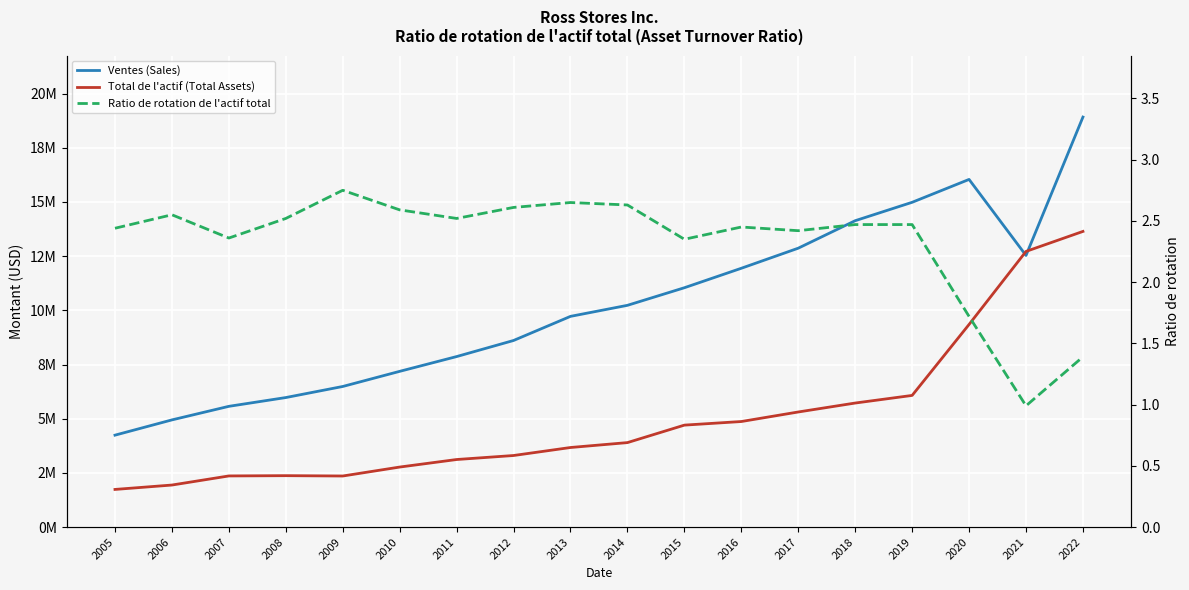

Reading left to right, extract all data points from this chart.

Ventes (Sales): 4239990.0	4944179.0	5570210.0	5975212.0	6486139.0	7184213.0	7866100.0	8608291.0	9721065.0	10230353.0	11041677.0	11939999.0	12866757.0	14134732.0	14983541.0	16039073.0	12531565.0	18916244.0
Total de l'actif (Total Assets): 1735999.0	1938738.0	2358591.0	2371322.0	2355511.0	2768633.0	3116204.0	3301209.0	3670561.0	3896797.0	4703134.0	4869119.0	5309351.0	5722051.0	6073691.0	9348367.0	12717867.0	13640256.0
Ratio de rotation de l'actif total: 2.4	2.5	2.4	2.5	2.8	2.6	2.5	2.6	2.6	2.6	2.4	2.5	2.4	2.5	2.5	1.7	1.0	1.4